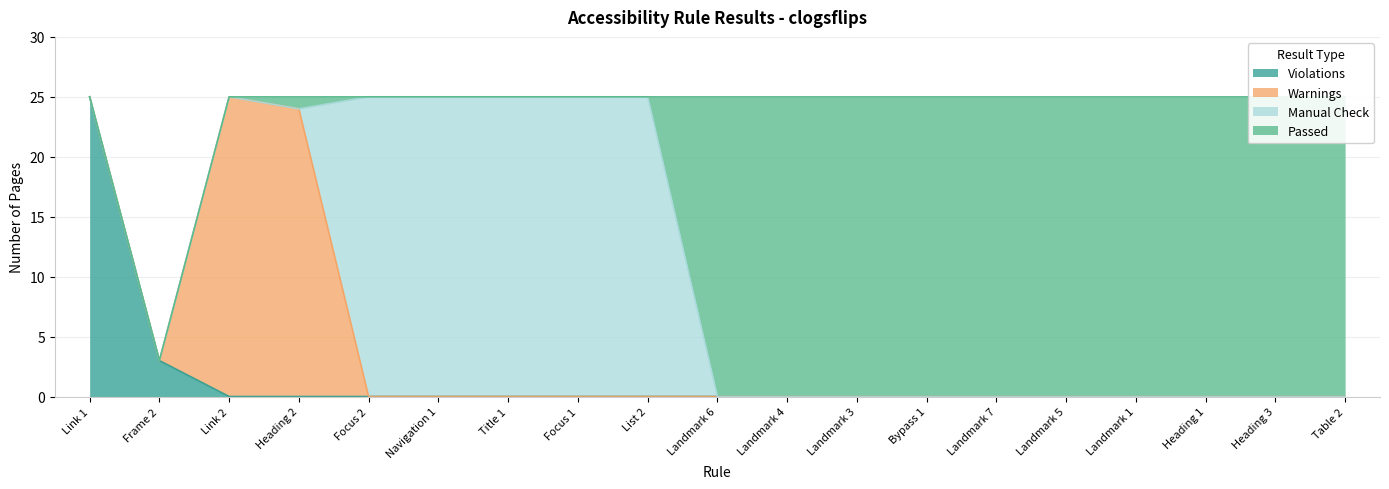

What is the difference between the Manual Check values at Table 2 and Navigation 1?

25